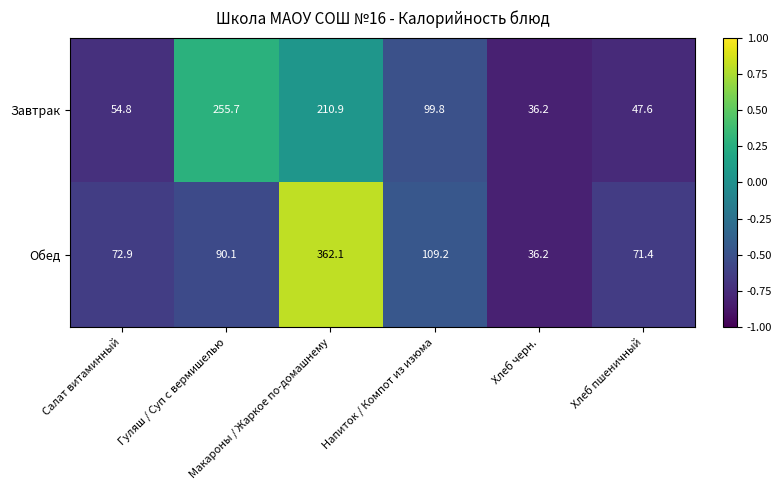

What is the smallest value displayed?

36.2